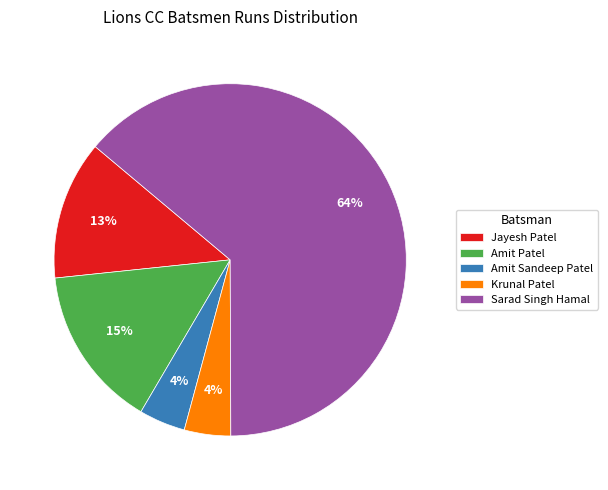

Is it true that Krunal Patel is 4% of the pie?

True